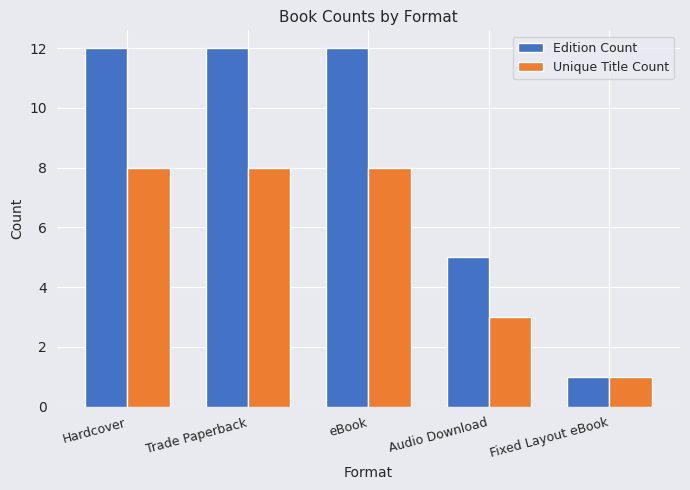

What is the greatest value displayed?

12